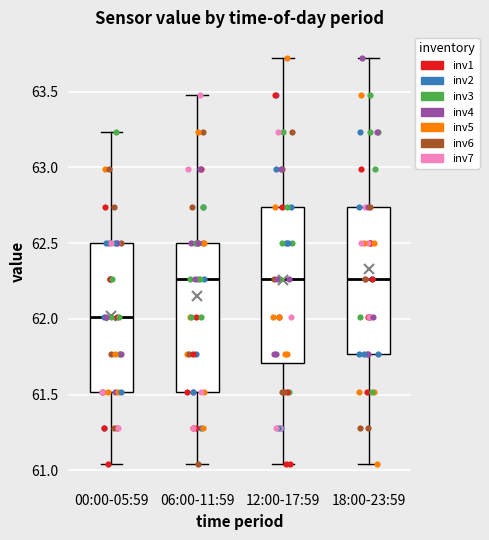

Which box has the lowest median line?

00:00-05:59